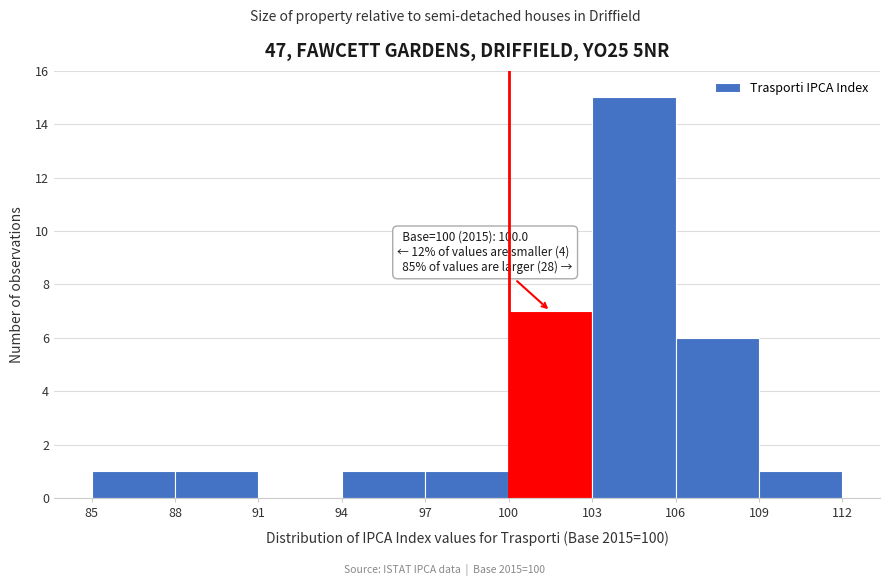

Over which range of the x-axis is the bar tallest?

103 to 106